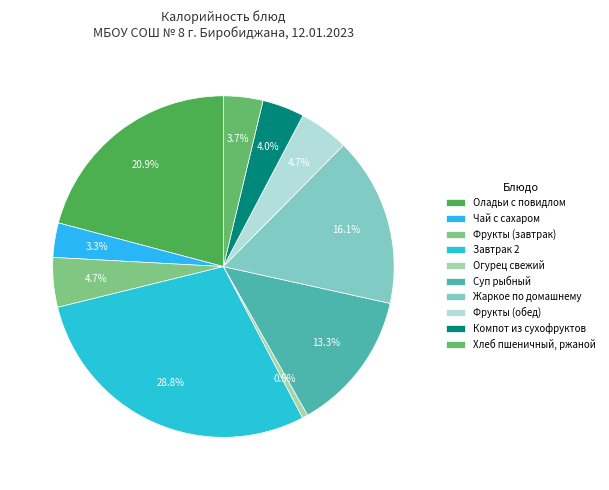

Which has a higher value, Огурец свежий or Жаркое по домашнему?

Жаркое по домашнему